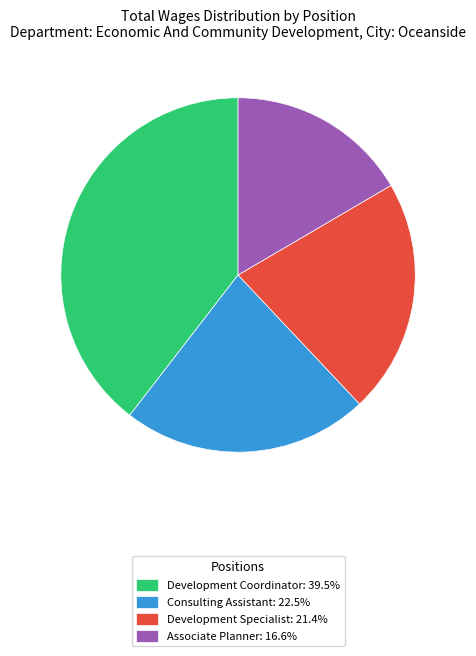

Which category has the biggest portion of the pie?

Development Coordinator